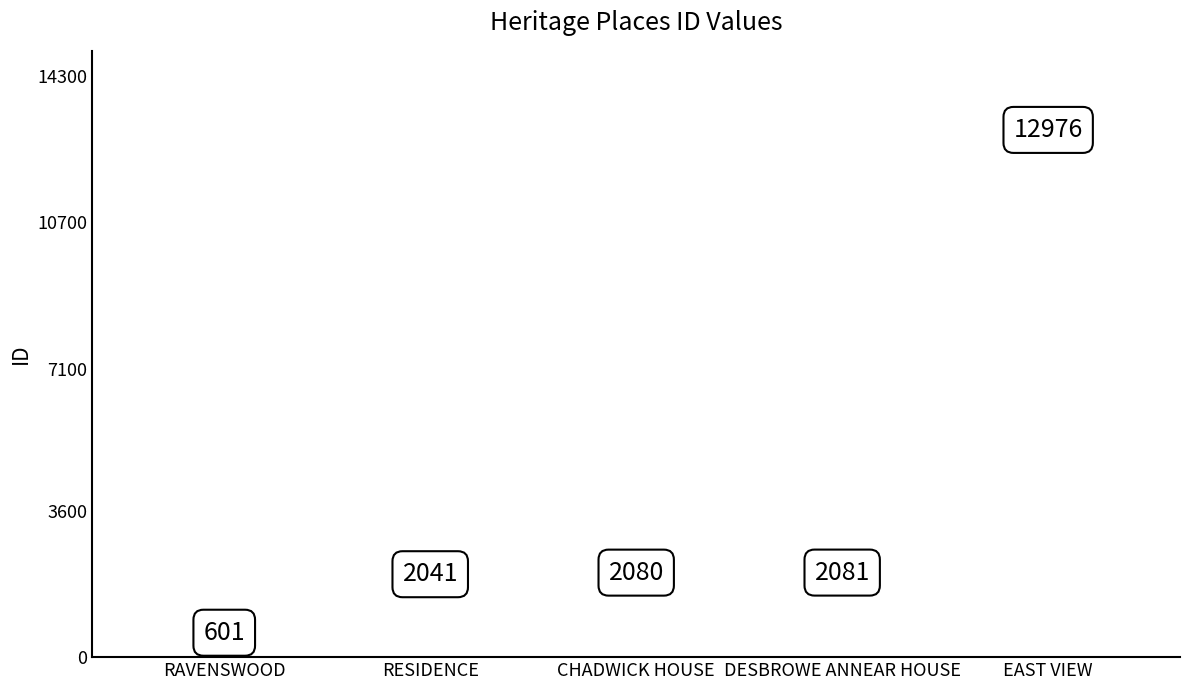

What Y value in the scatter plot is closest to 6788?

2081